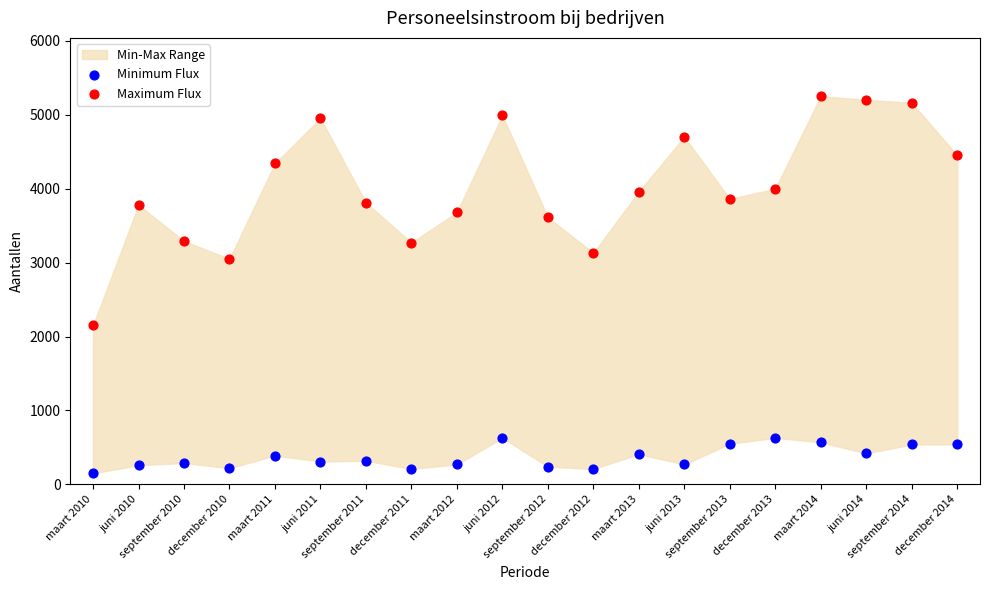

Which series has the widest spread of Y values?

Maximum Flux